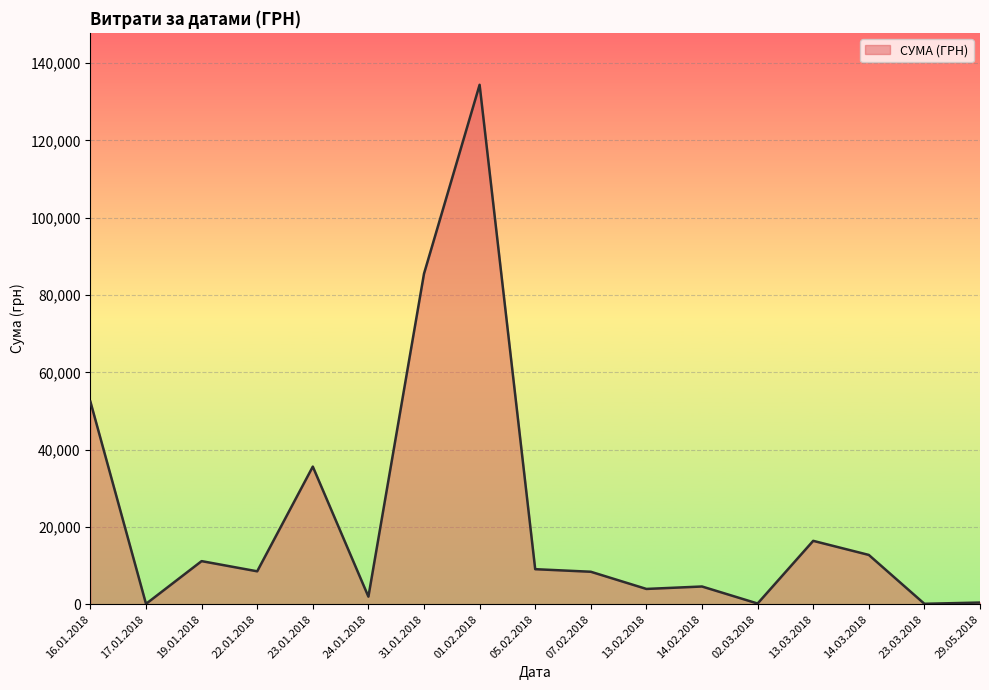

Is it true that the value at 14.03.2018 is 21199.1?

False